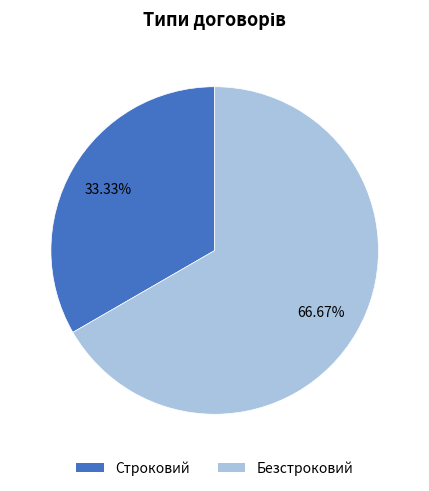

What is the largest slice in the pie chart?

Безстроковий